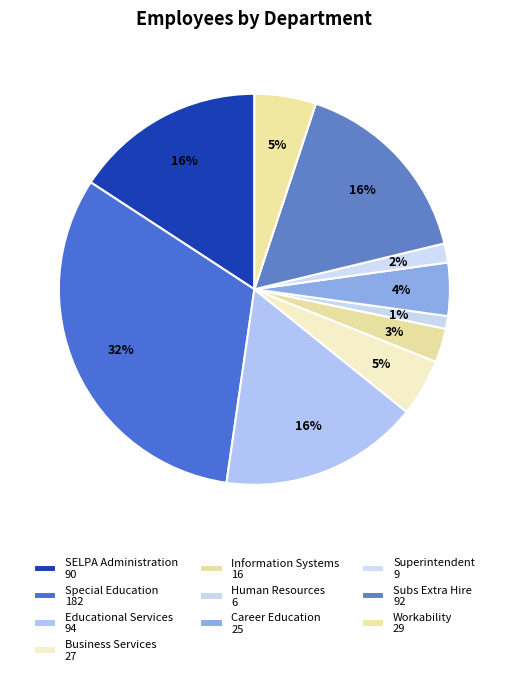

Combined, what portion of the pie is Business Services and Human Resources?

5.8%